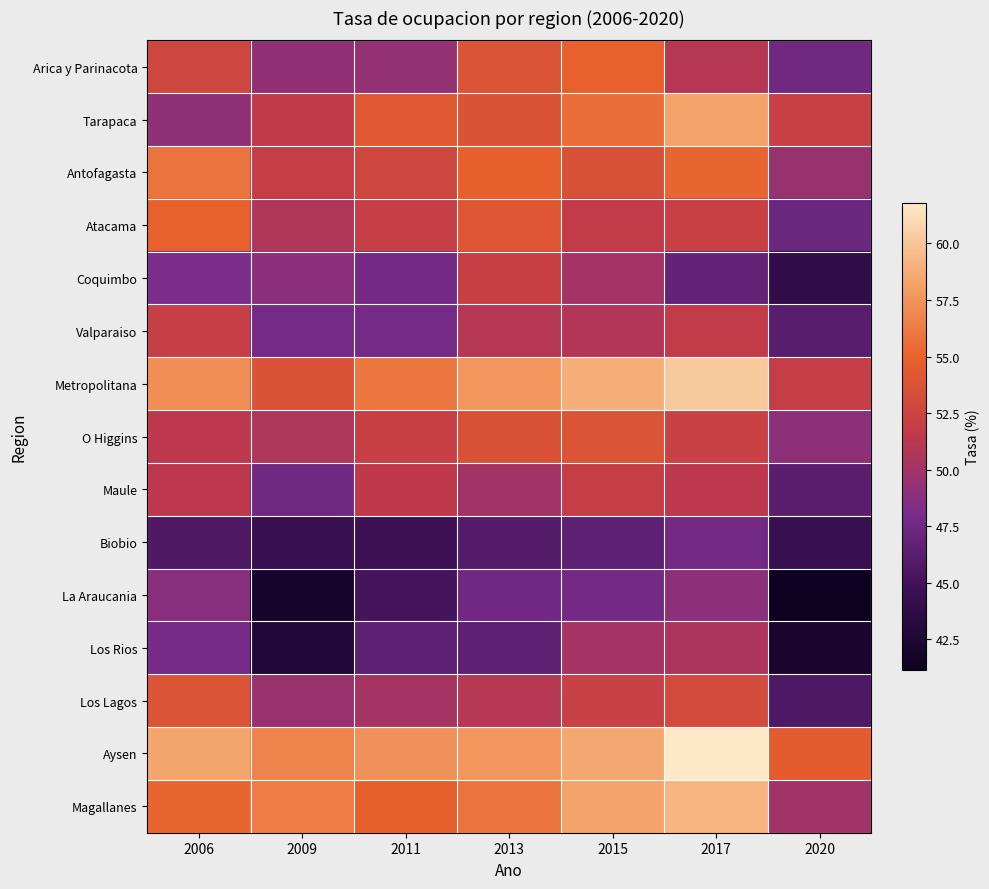

List the labels in order of Biobio value, largest first.

2017, 2015, 2013, 2006, 2011, 2009, 2020